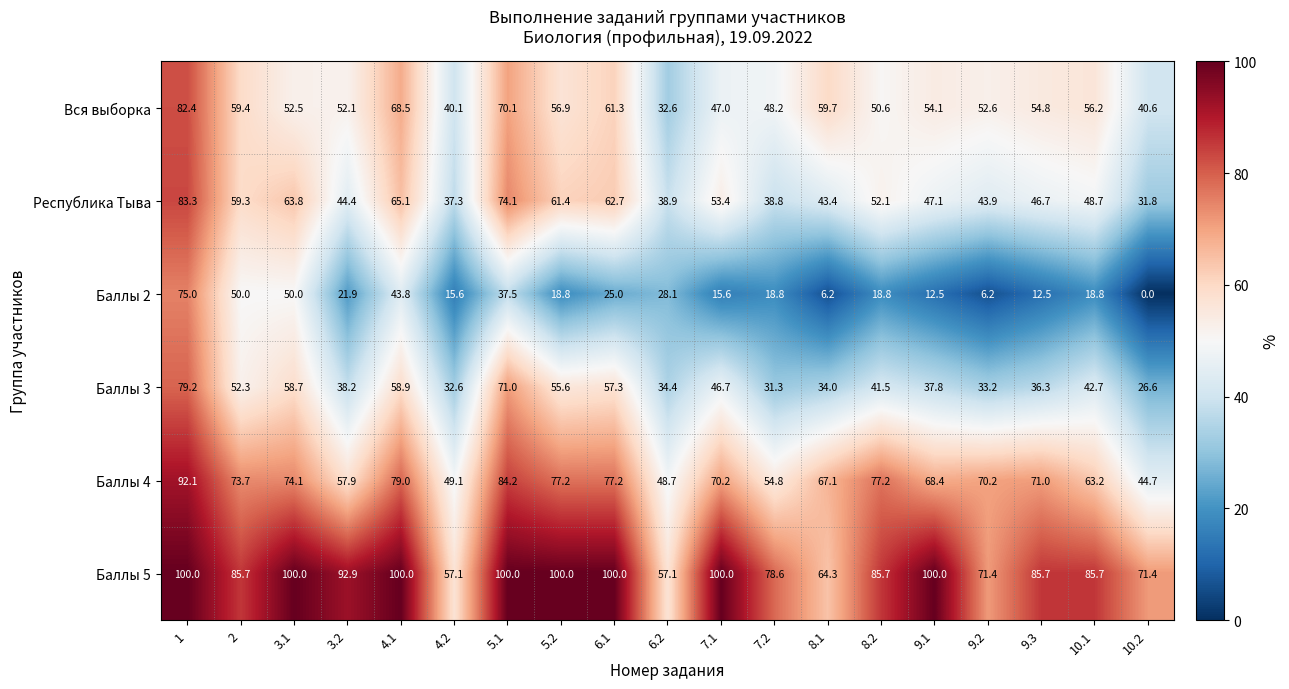

What is the spread (max minus min) of values at 9.2?

65.2